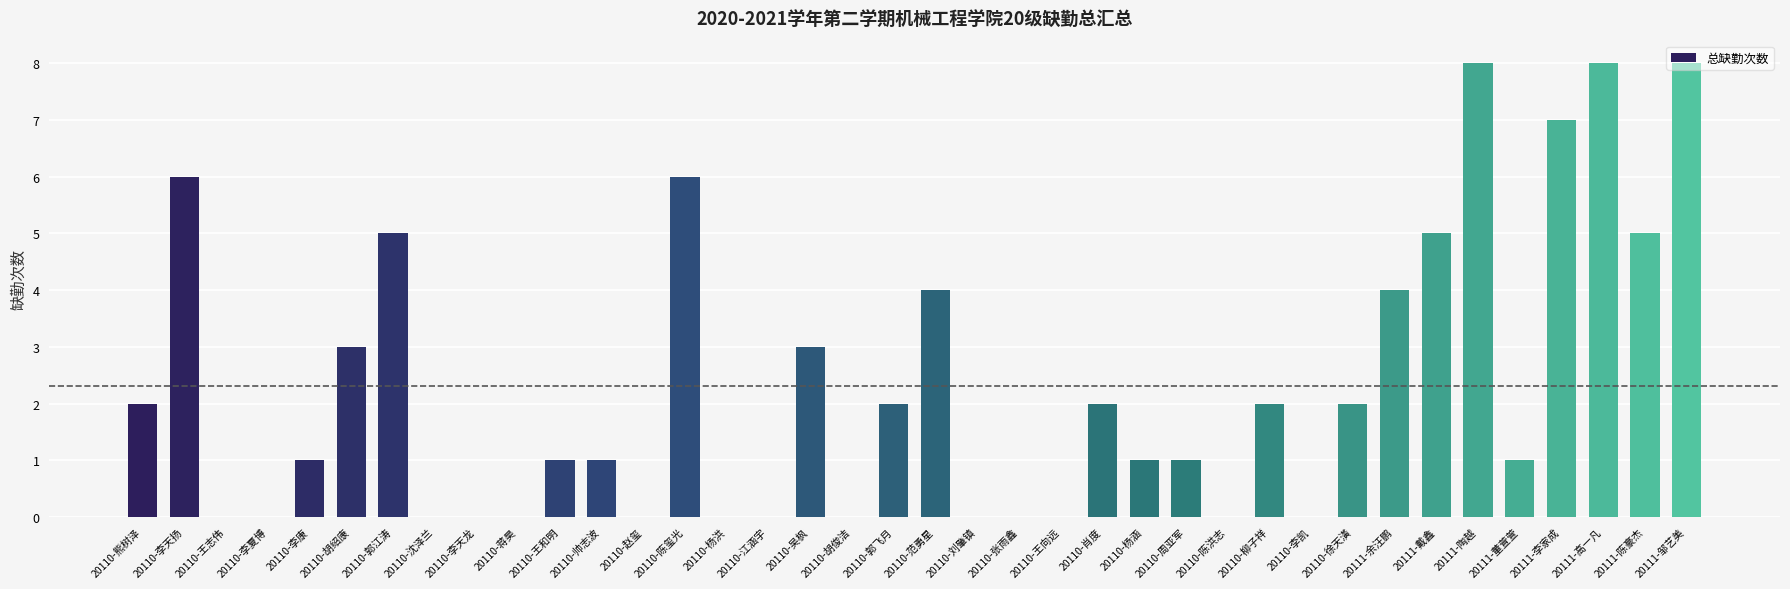

Count the number of data series in this chart.

1